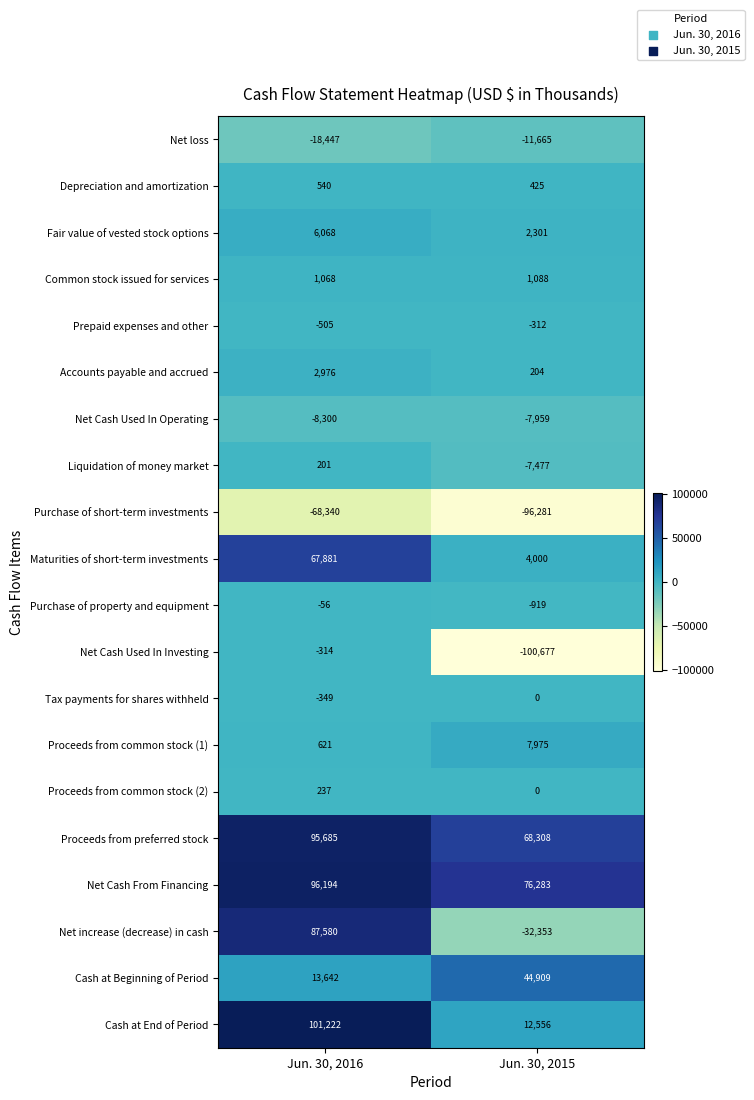

What is the difference between the highest and lowest values at Jun. 30, 2016?

169562